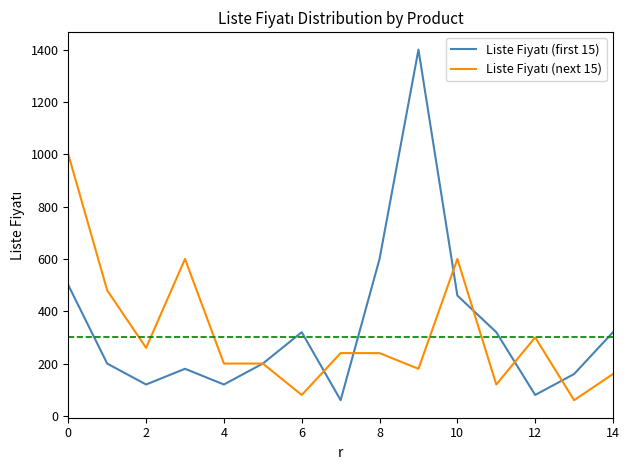

What is the maximum value shown in the chart?

1400